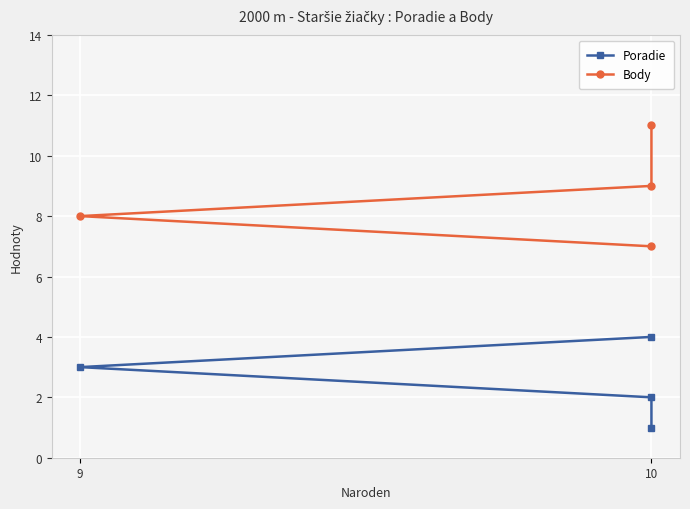

True or false: Poradie and Body intersect in this chart.

False